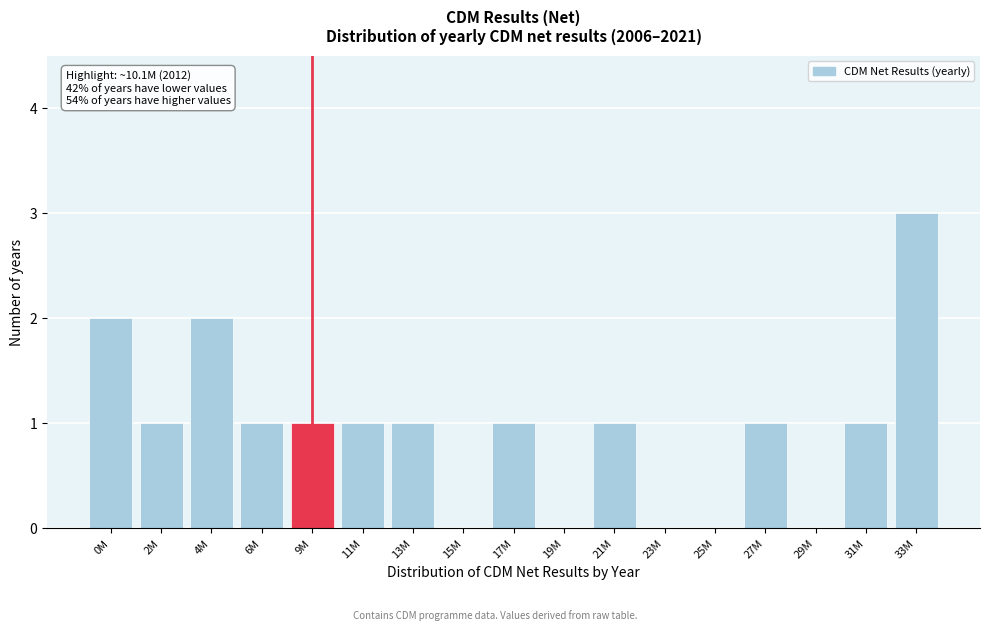

Reading left to right, list all the values displayed in this chart.

0M=2	2M=1	4M=2	6M=1	9M=1	11M=1	13M=1	15M=0	17M=1	19M=0	21M=1	23M=0	25M=0	27M=1	29M=0	31M=1	33M=3